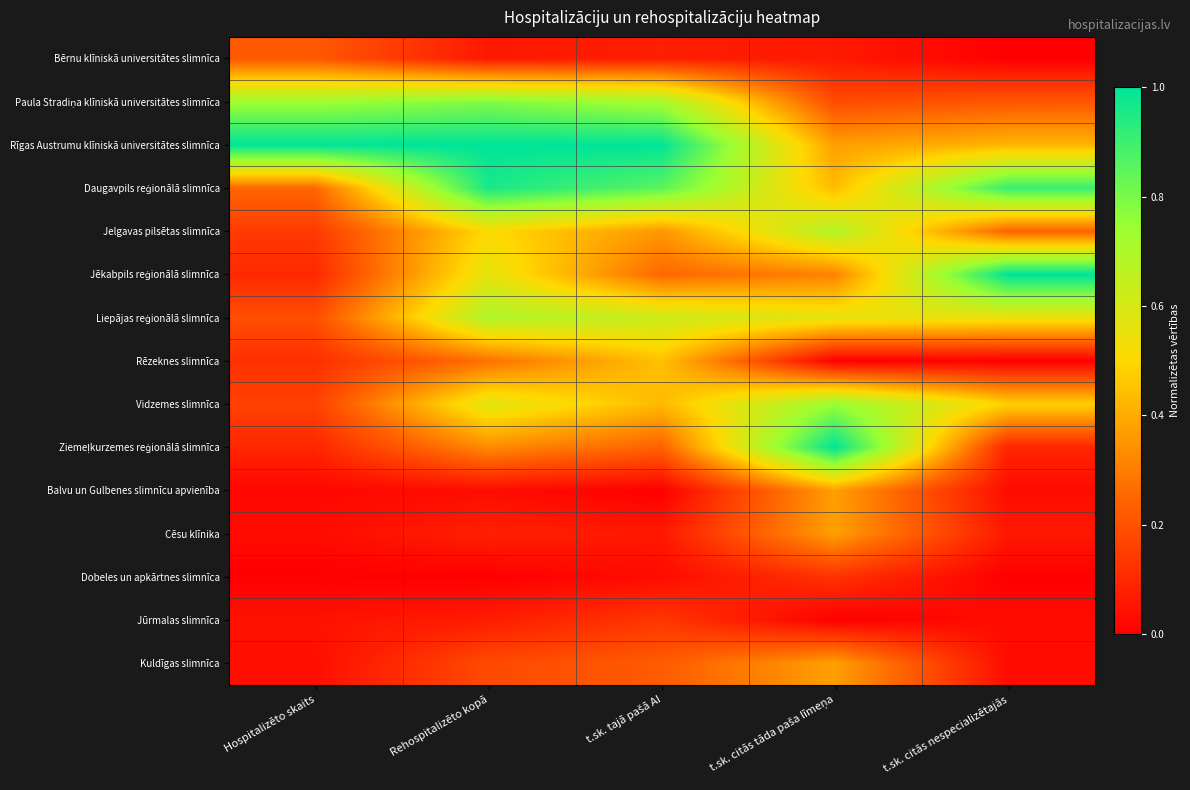

At which category is the sum across all series the highest?

Rehospitalizēto kopā